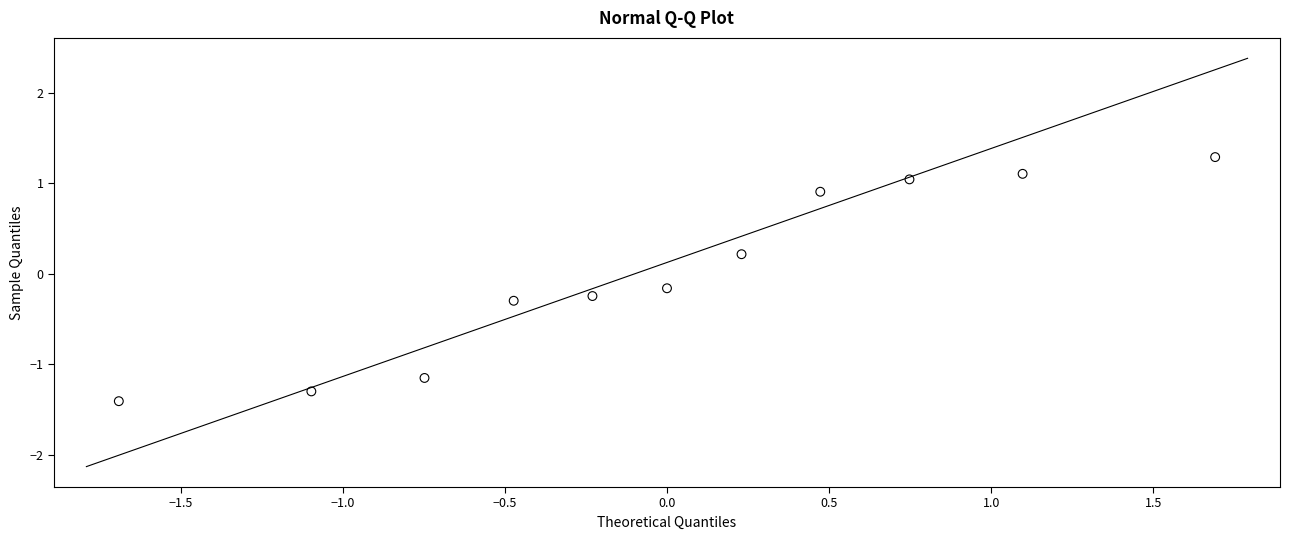

What is the range of X values (max minus min)?

3.4